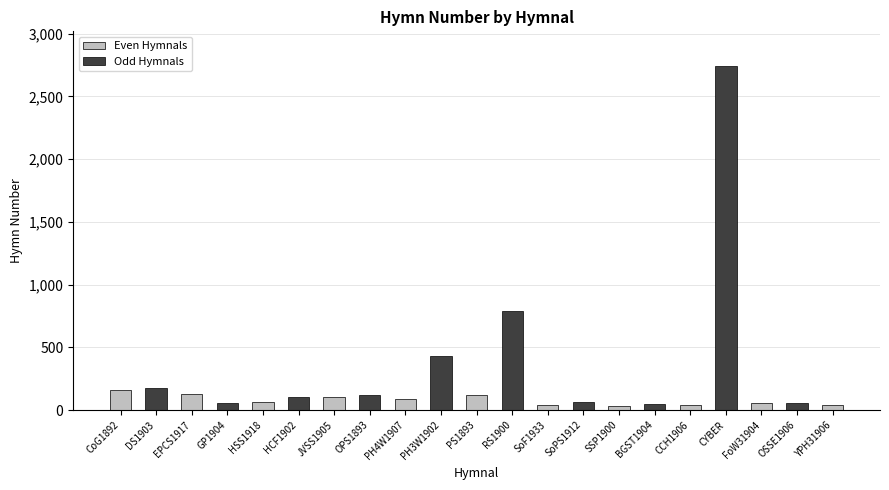

What is the greatest value displayed?

2745